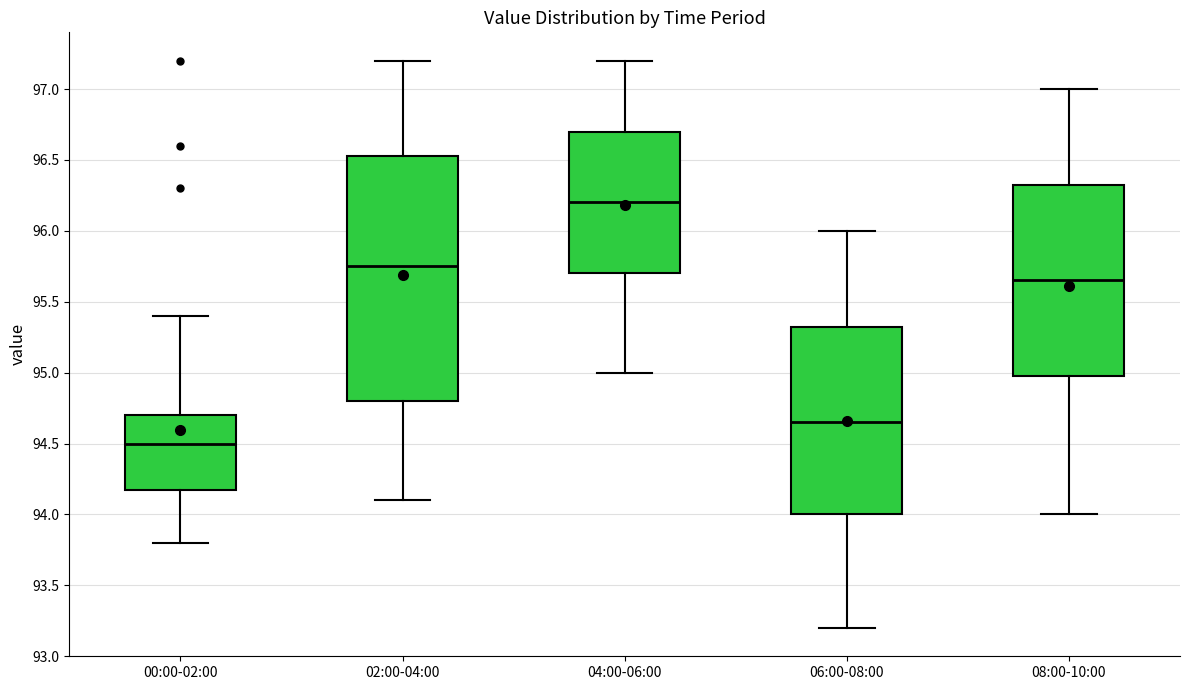

Comparing the boxes themselves (not the whiskers), which one is the tallest?

02:00-04:00